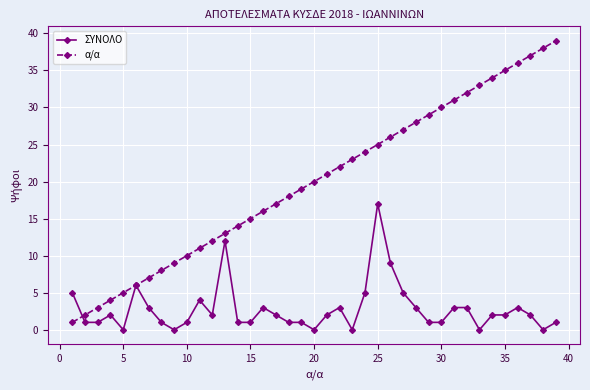

True or false: α/α and ΣΥΝΟΛΟ intersect in this chart.

True